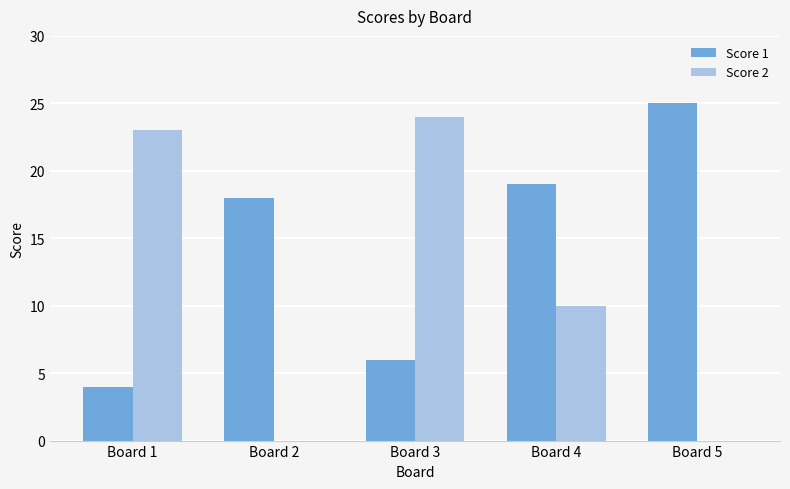

How many distinct data groups are displayed?

2